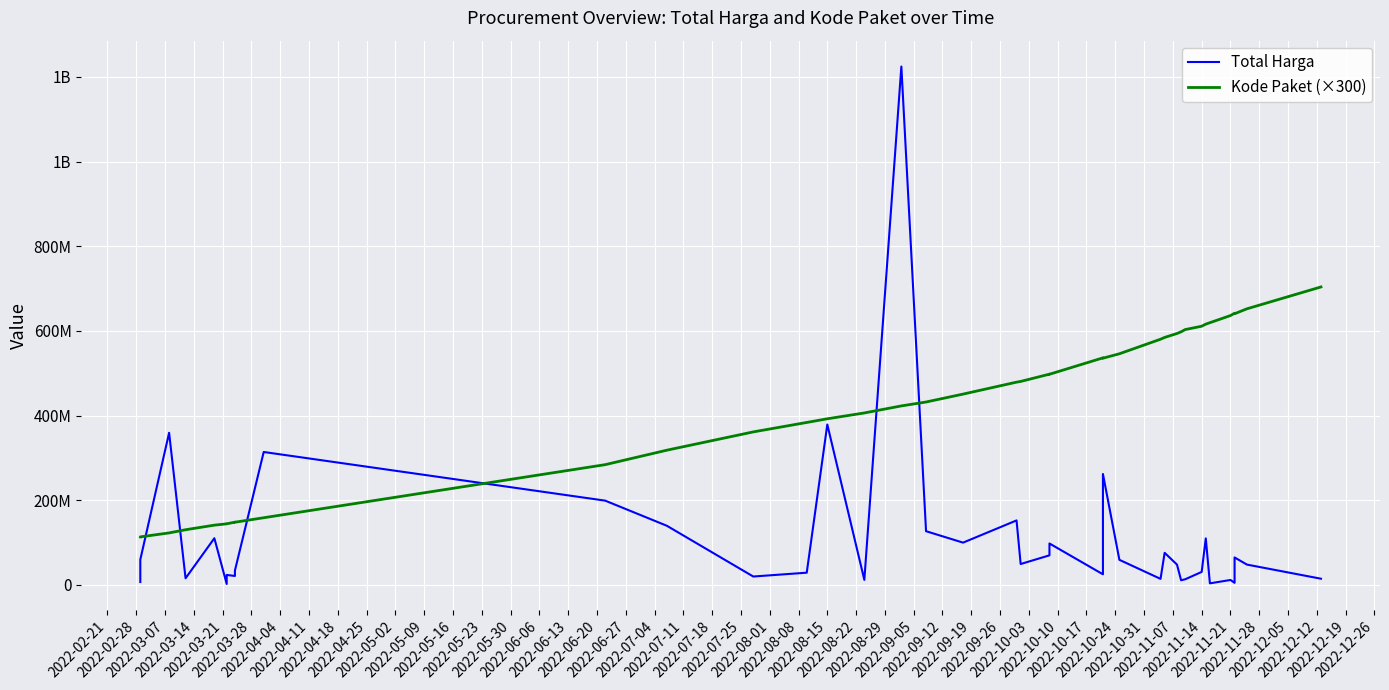

What is the label of the 35th point from the right?

2022-03-28